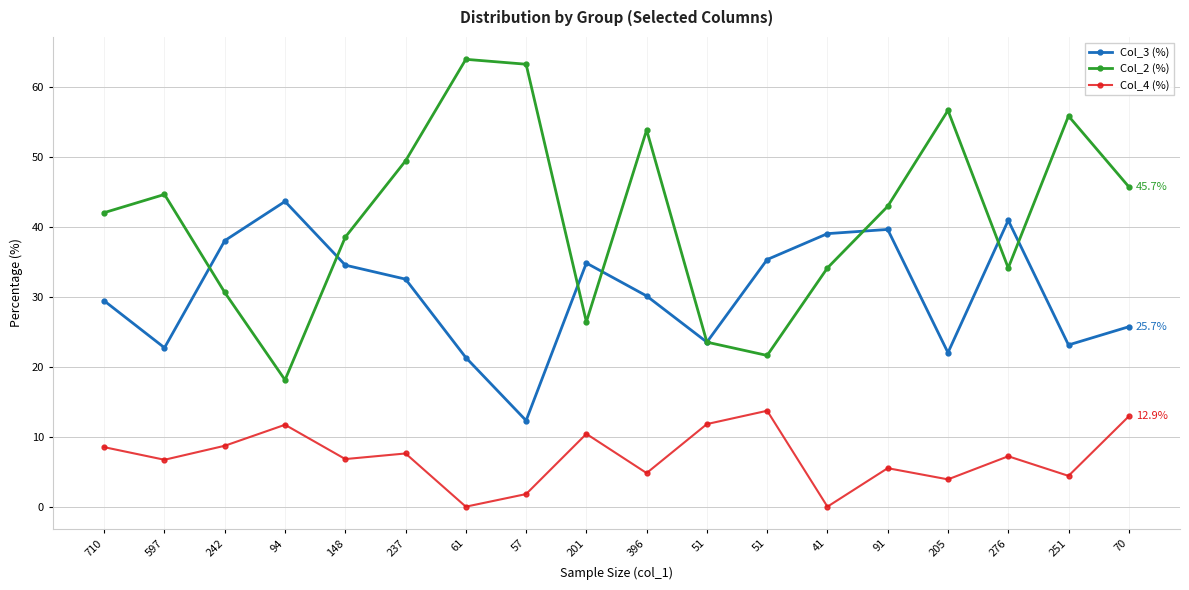

The value of Col_4 (%) at 276 is 7.2. True or false?

True